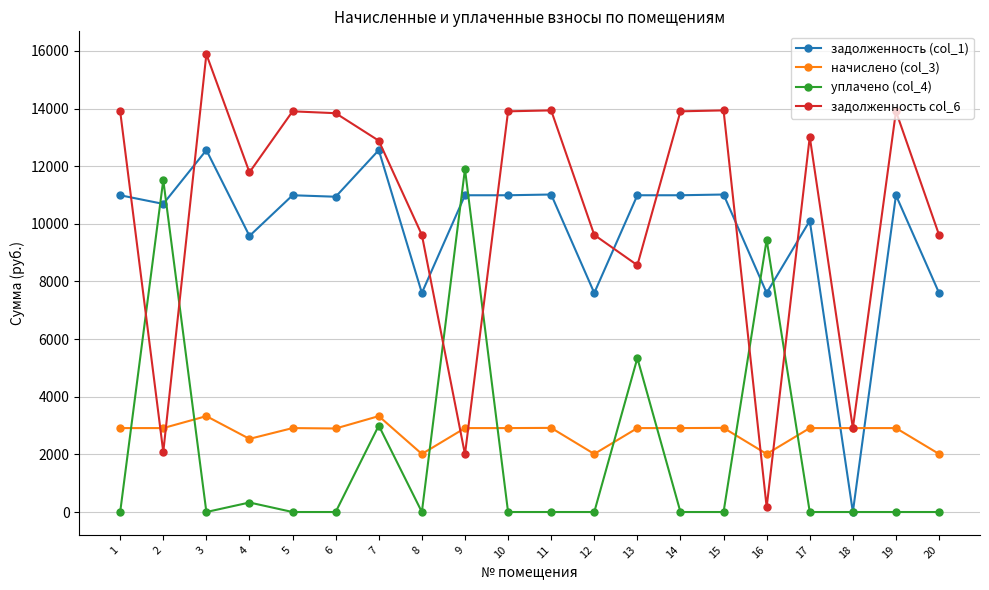

How many lines are shown in the chart?

4